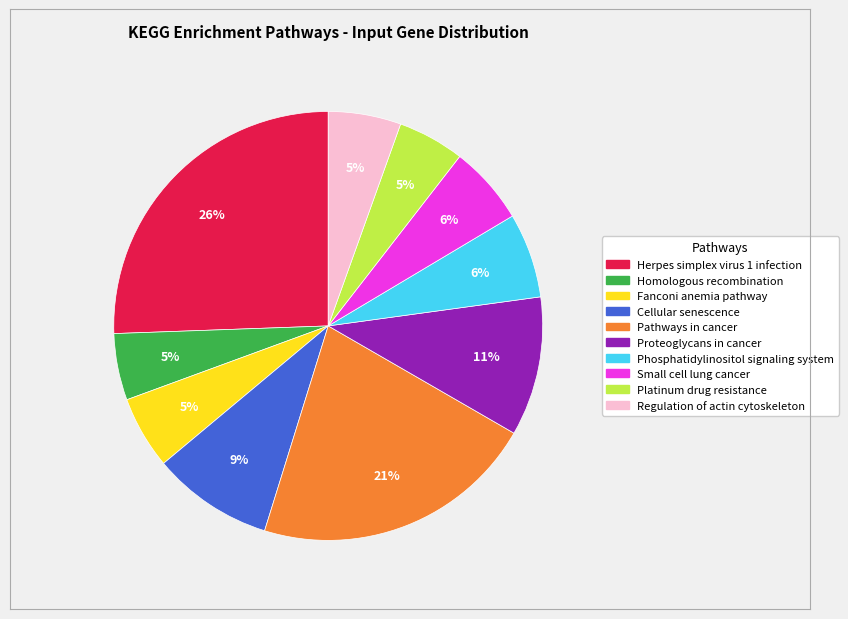

What is the largest slice in the pie chart?

Herpes simplex virus 1 infection